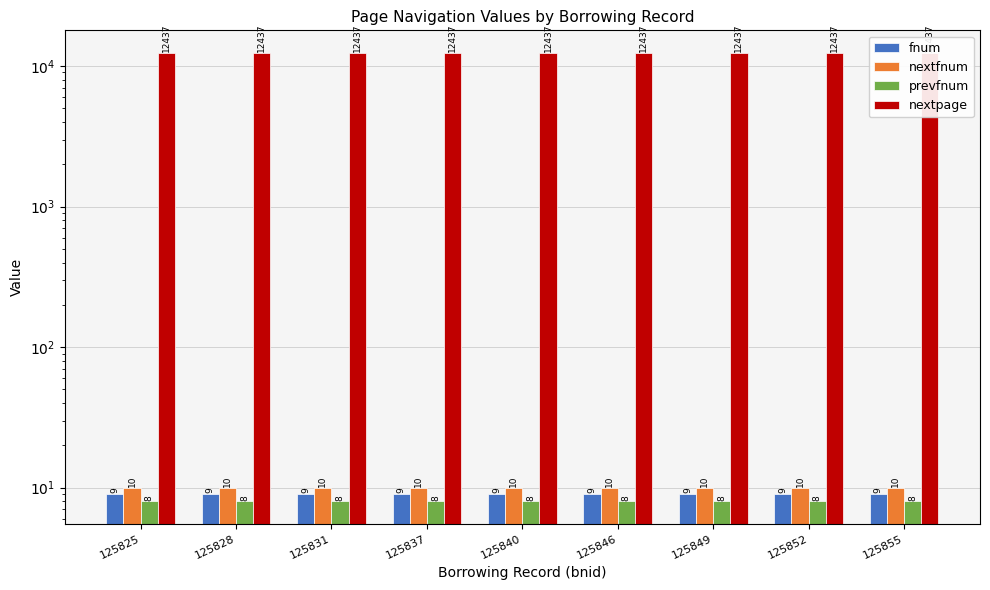

True or false: nextpage has a value of 12437 at 125840.

True